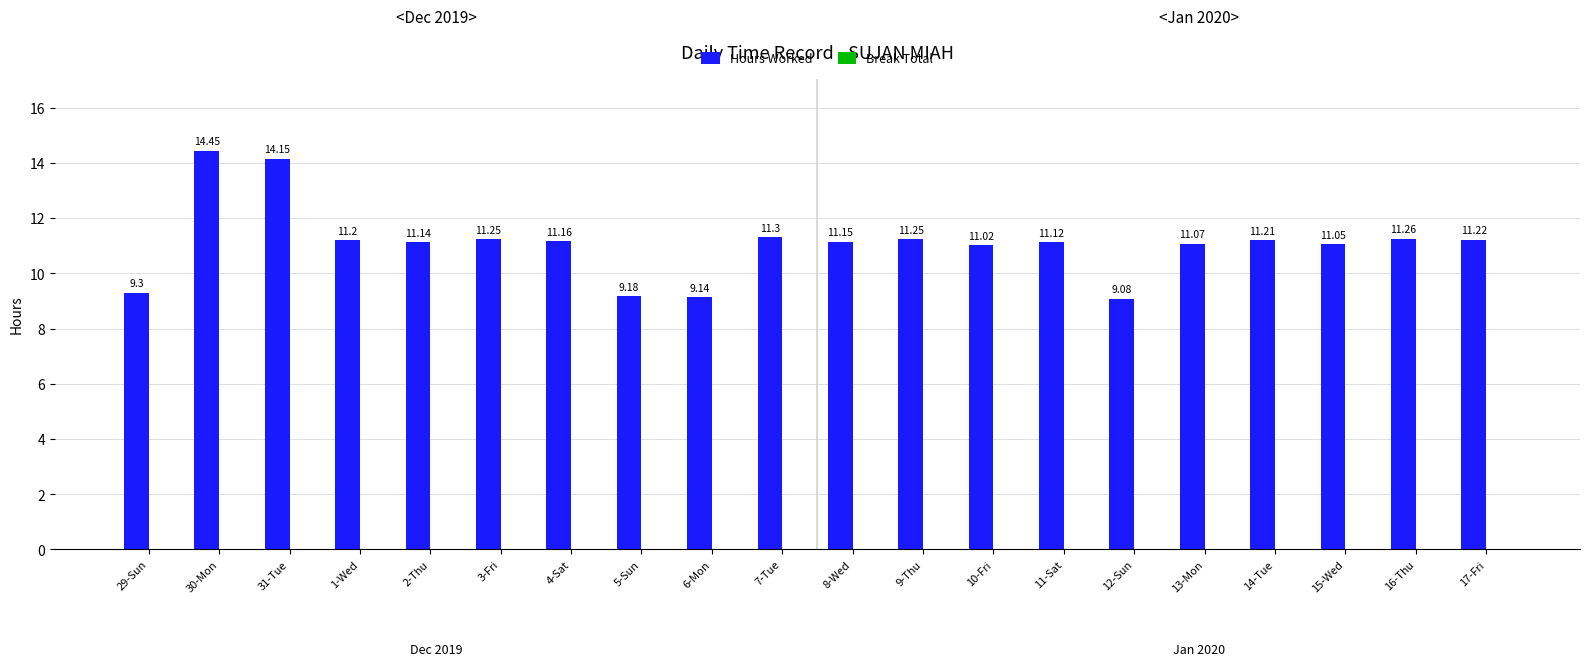

What is the sum of all values?

221.7